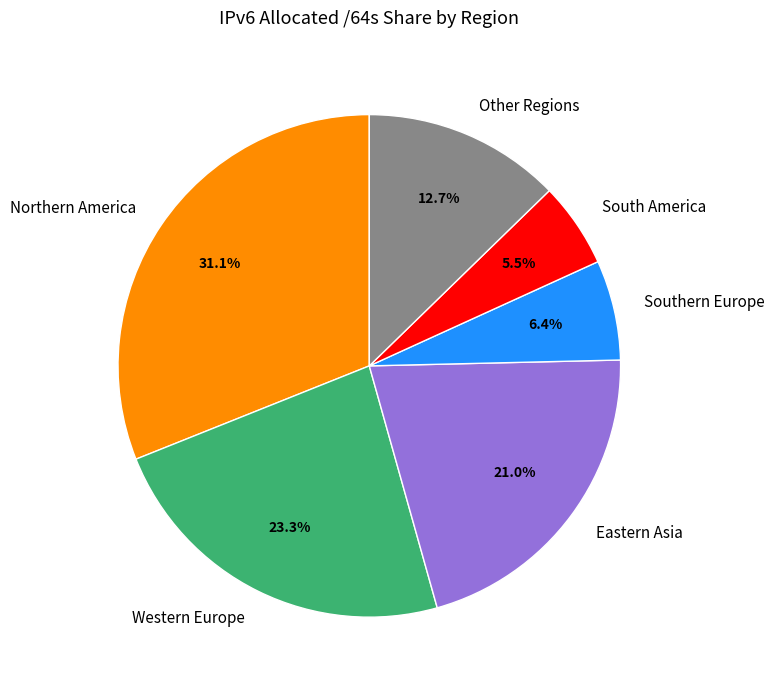

Which slice is the smallest?

South America